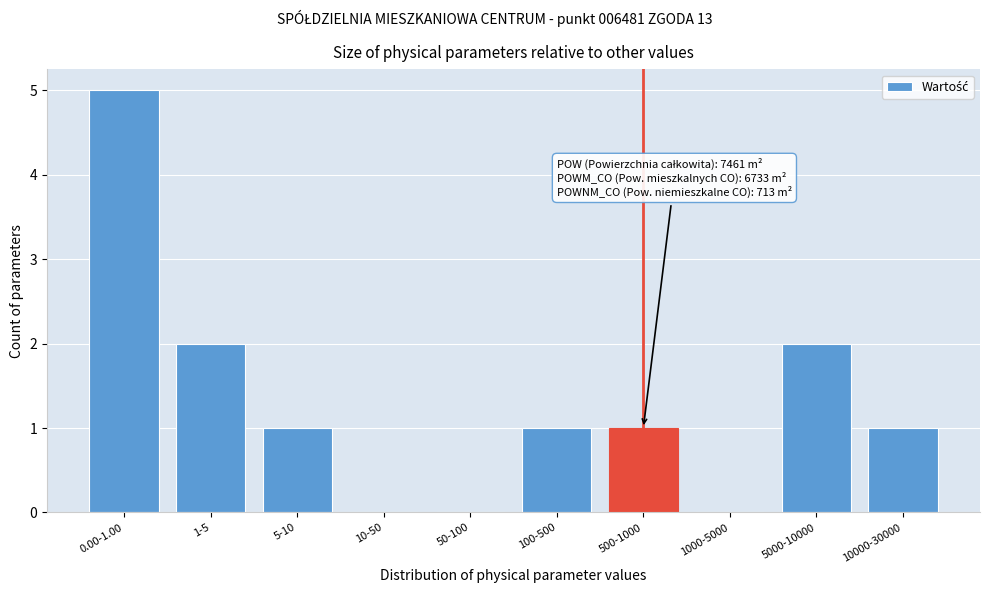

Reading left to right, extract all data points from this chart.

0.00-1.00=5	1-5=2	5-10=1	10-50=0	50-100=0	100-500=1	500-1000=1	1000-5000=0	5000-10000=2	10000-30000=1